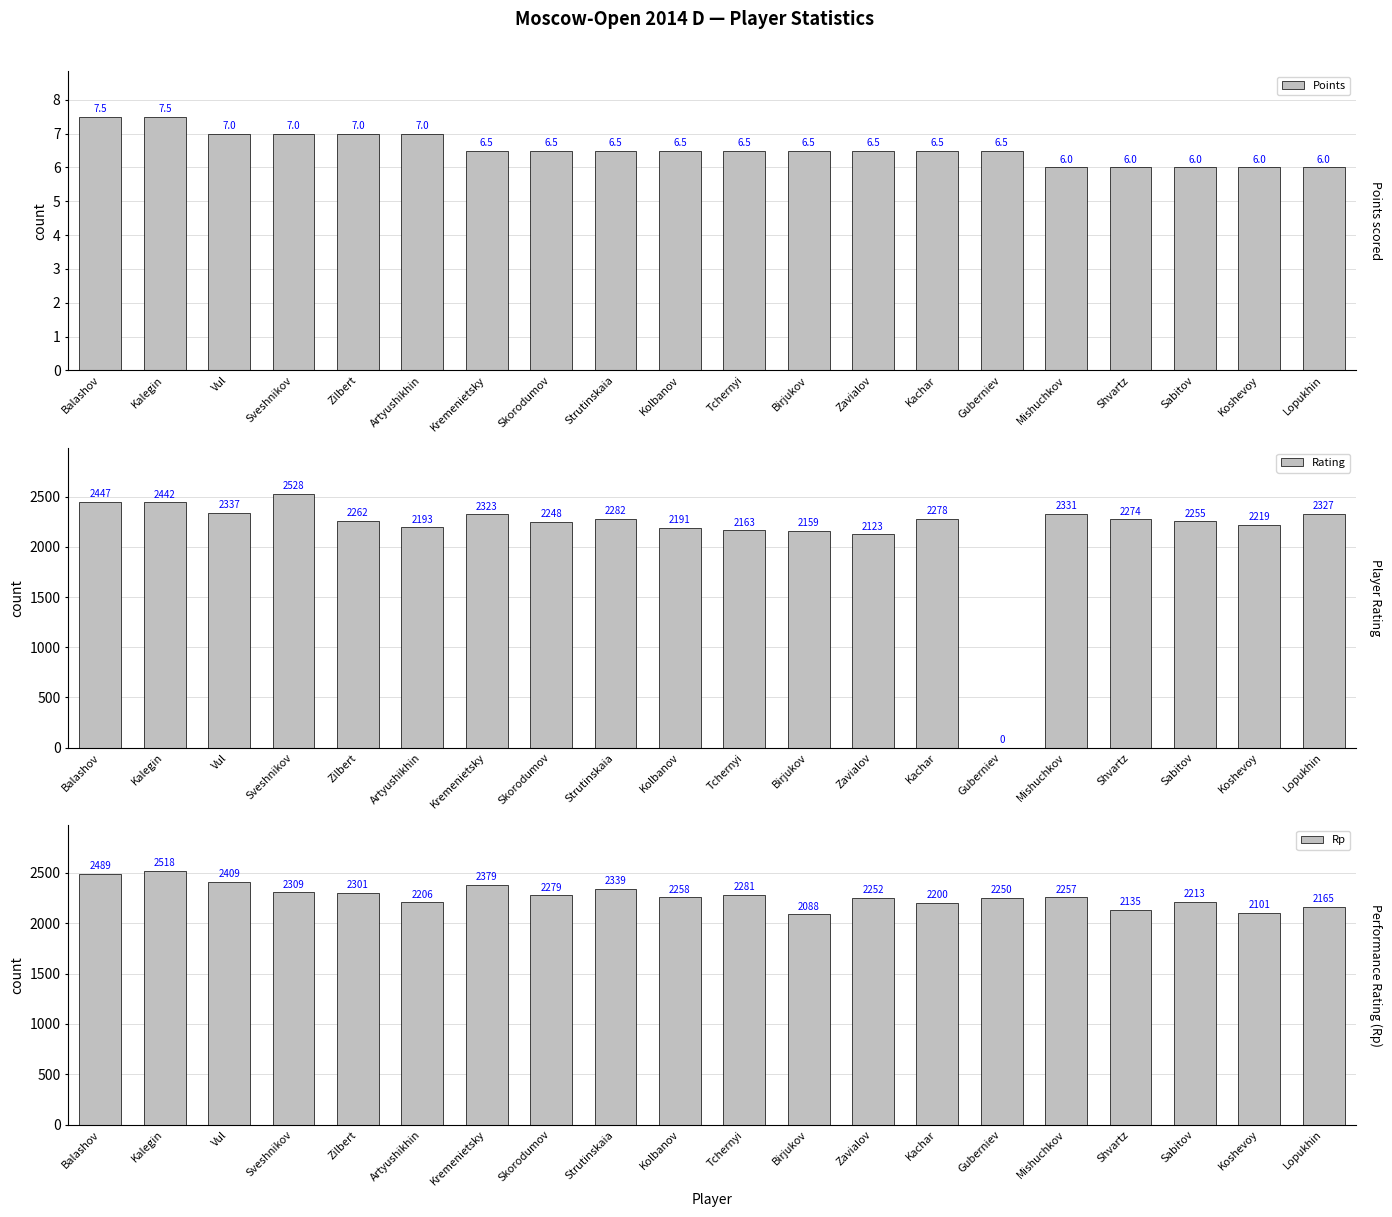

At Artyushikhin, list the series in order from largest to smallest.

Rp, Rating, Points